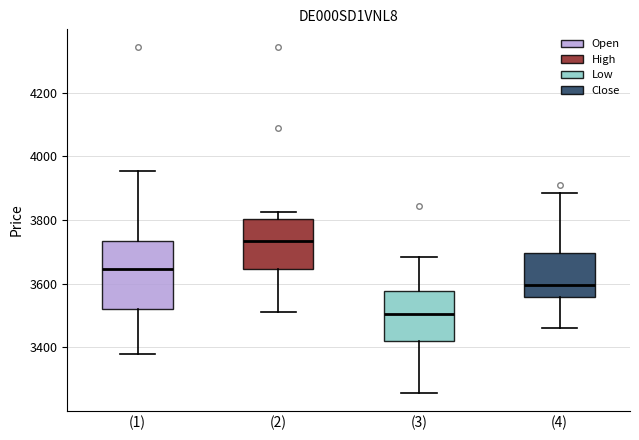

Reading left to right, read every box against the y-axis: the position of its median line, the range the box covers, and the ends of its whiskers. The values are not printed on the chart, so give them approximately, as read against the axis.

(1): median 3640, box 3520 to 3740, whiskers 3380 to 3960
(2): median 3740, box 3640 to 3800, whiskers 3520 to 3820
(3): median 3500, box 3420 to 3580, whiskers 3260 to 3680
(4): median 3600, box 3560 to 3700, whiskers 3460 to 3880